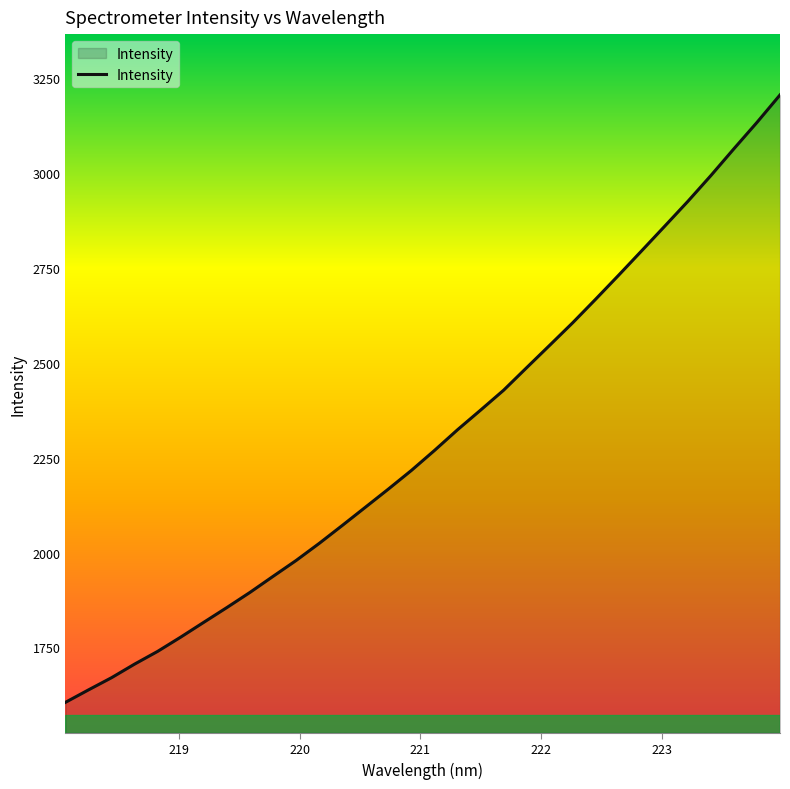

What is the average value?

2301.1